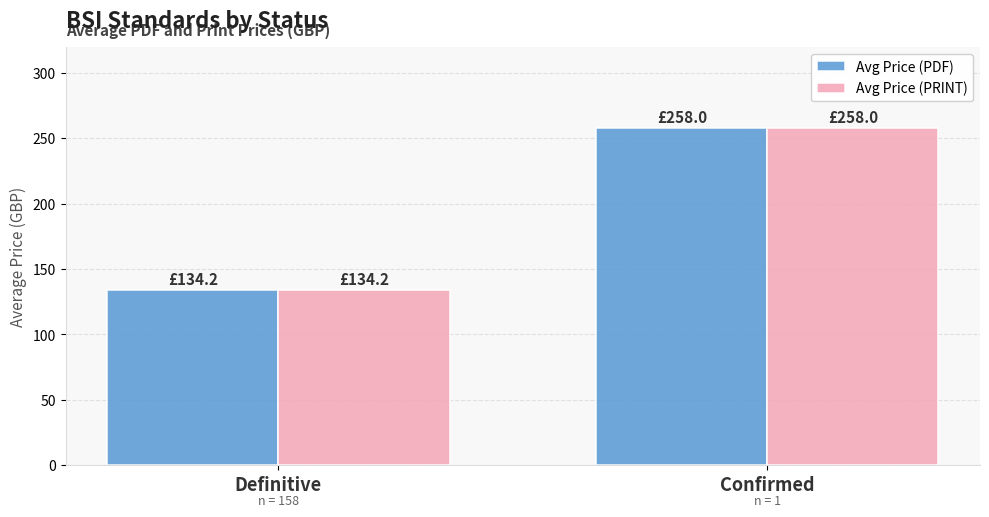

Reading left to right, list all the values displayed in this chart.

Avg Price (PDF): 134.2	258.0
Avg Price (PRINT): 134.2	258.0